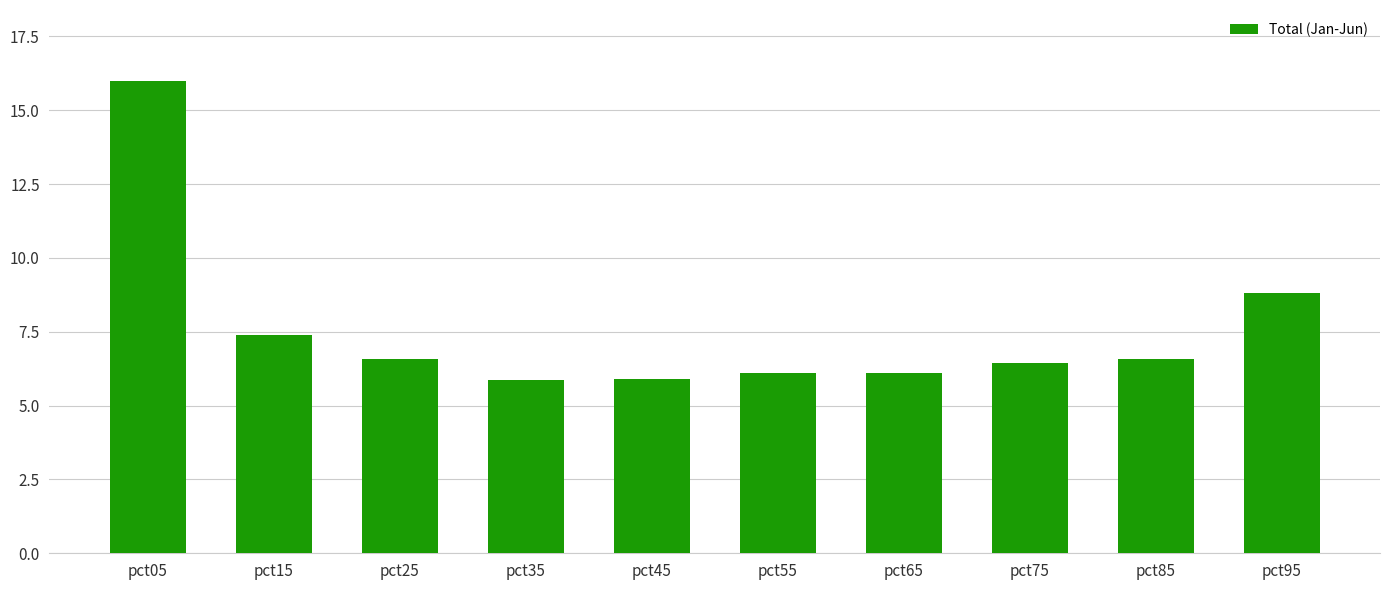

Approximately how many times larger is the value at pct85 compared to pct35?

1.1